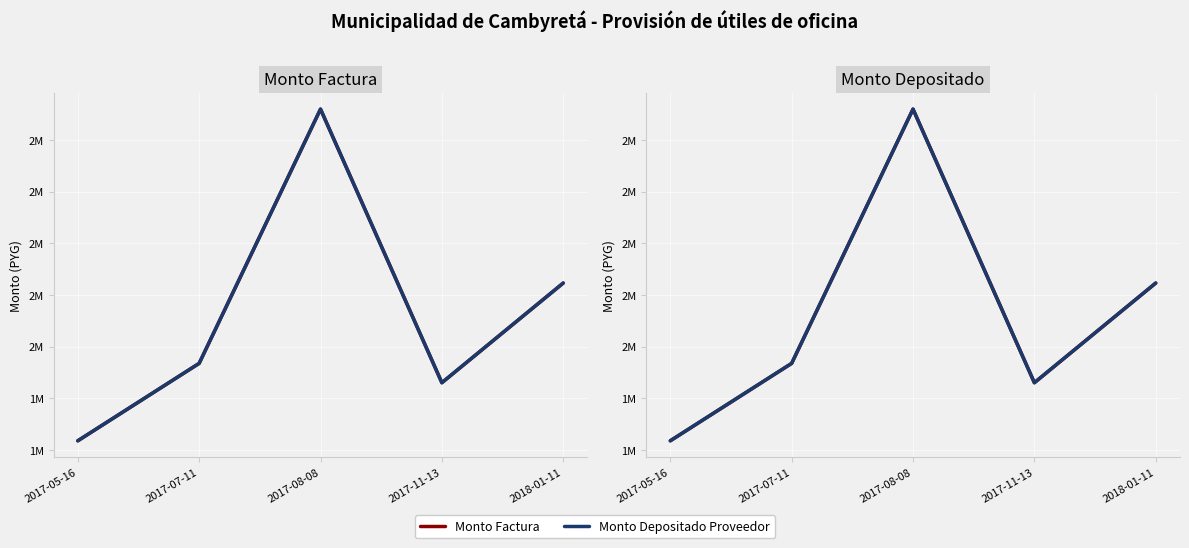

Where is Monto Factura nearest to the value 2277265?

2018-01-11